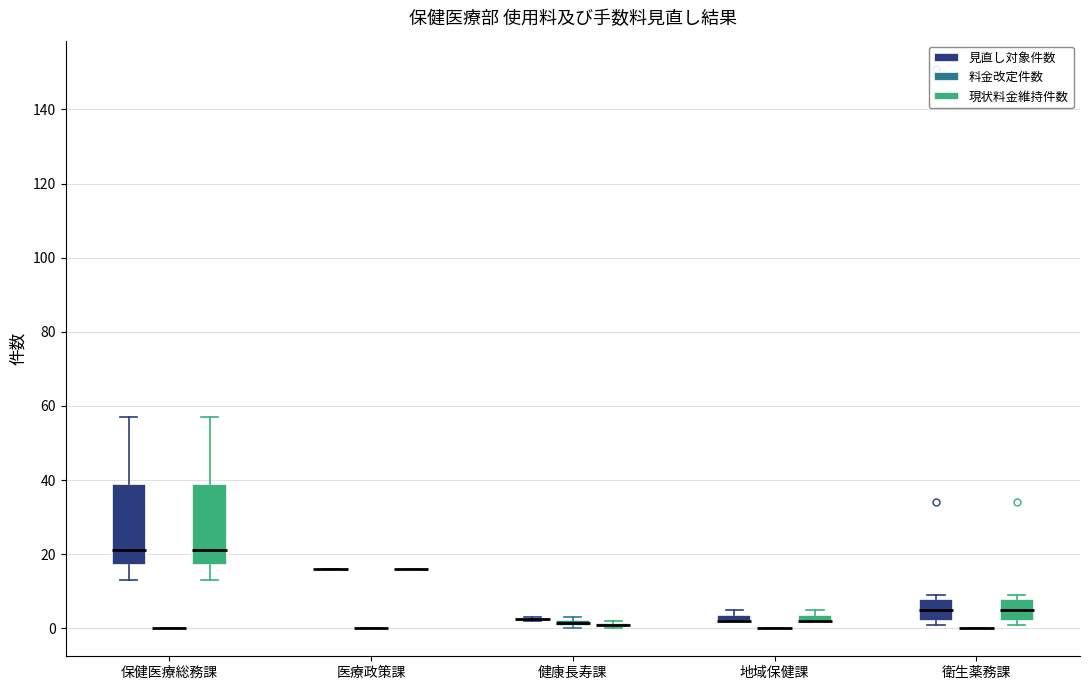

Where is the lower edge of the box for 衛生薬務課 (現状料金維持件数) on the y-axis? The values are not printed on the chart, so give them approximately, as read against the axis.

2